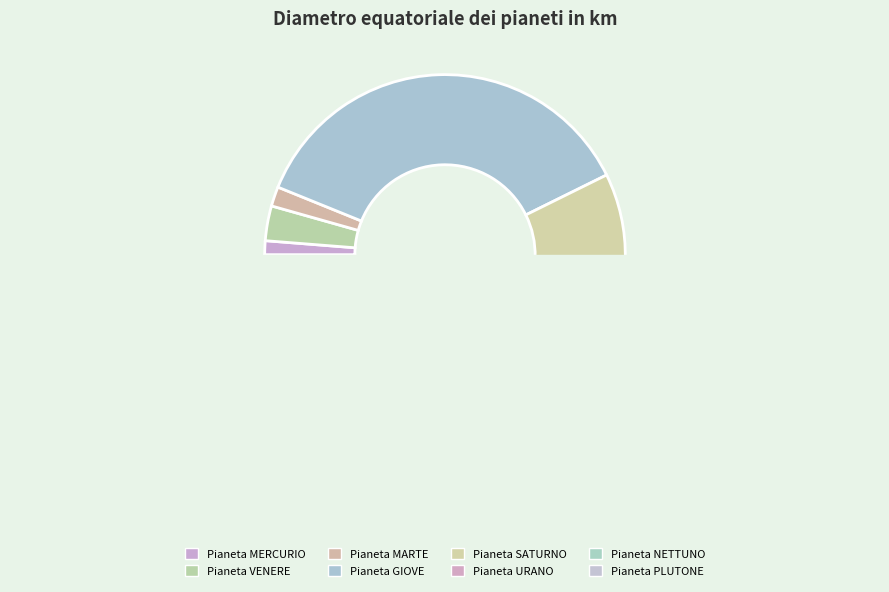

Is Pianeta NETTUNO the majority of the pie?

No